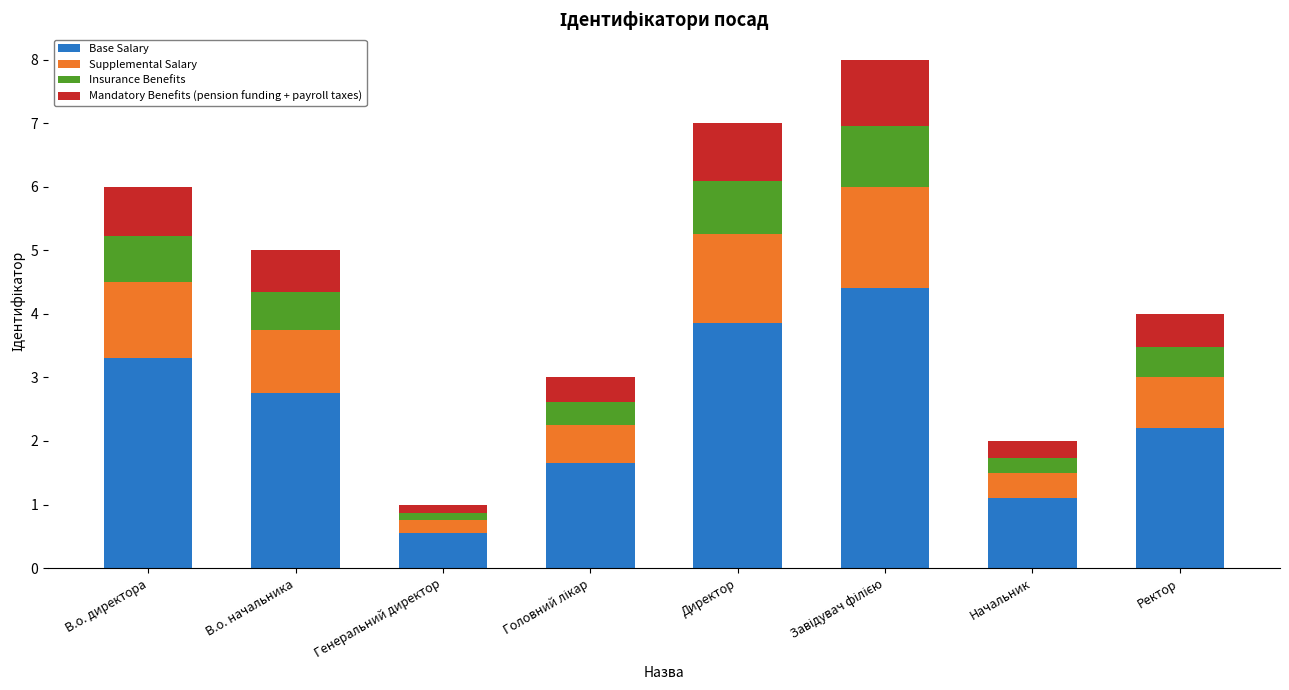

What is the approximate value of Base Salary at В.о. начальника?

2.8